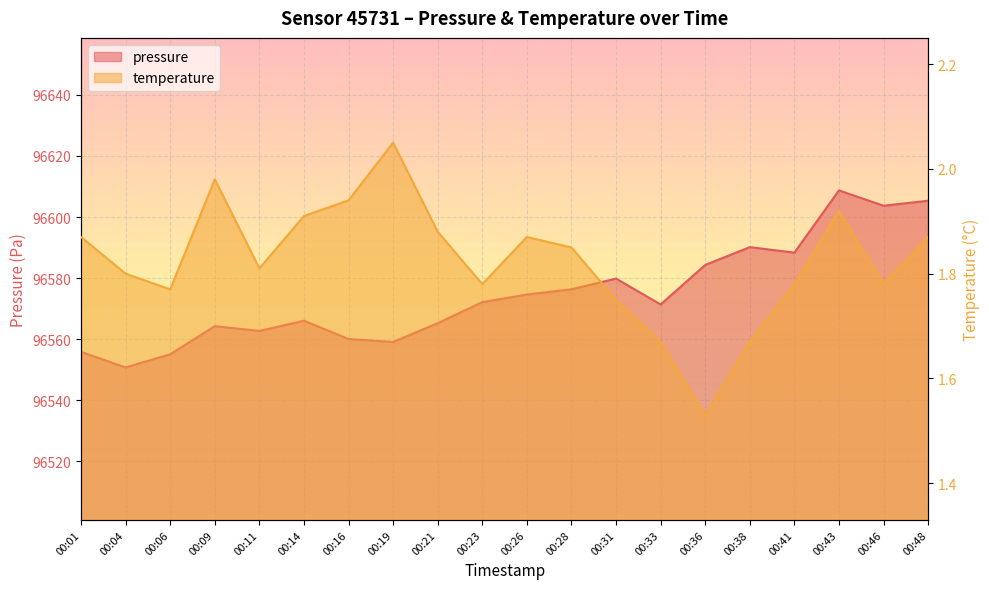

At which category does the chart reach its minimum across all series?

00:36